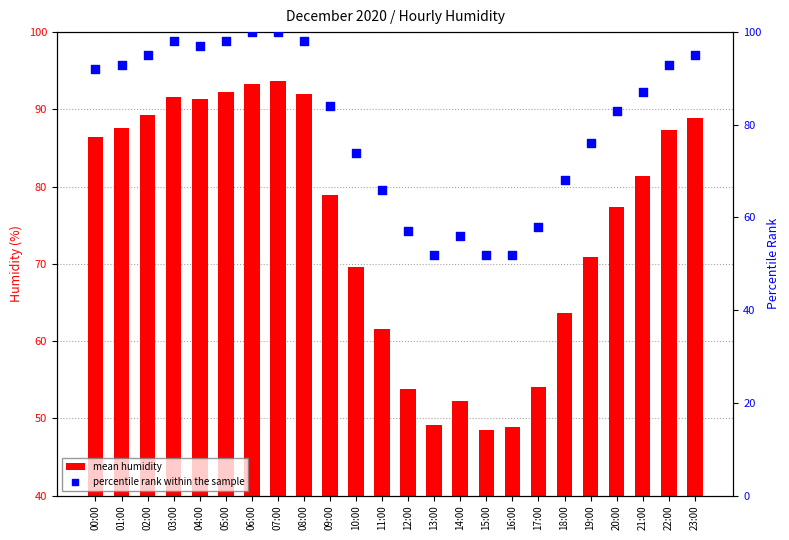

Which series has the widest spread of Y values?

percentile rank within the sample